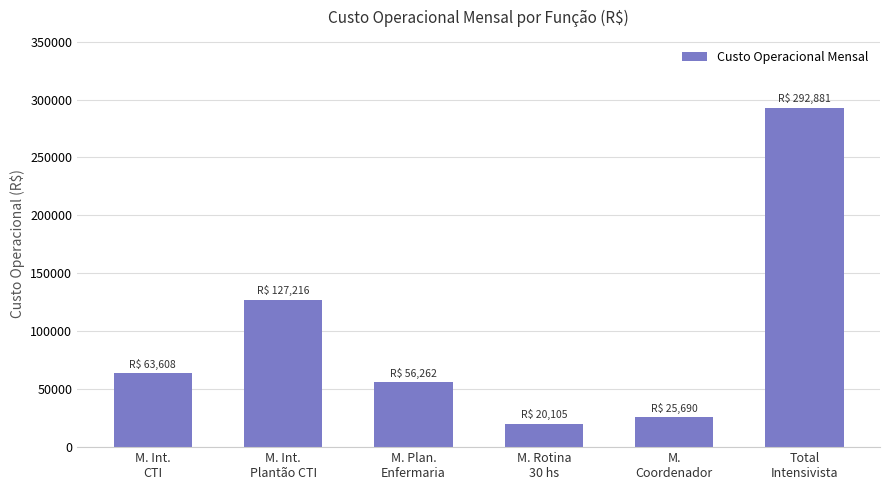

What is the greatest value displayed?

292881.5